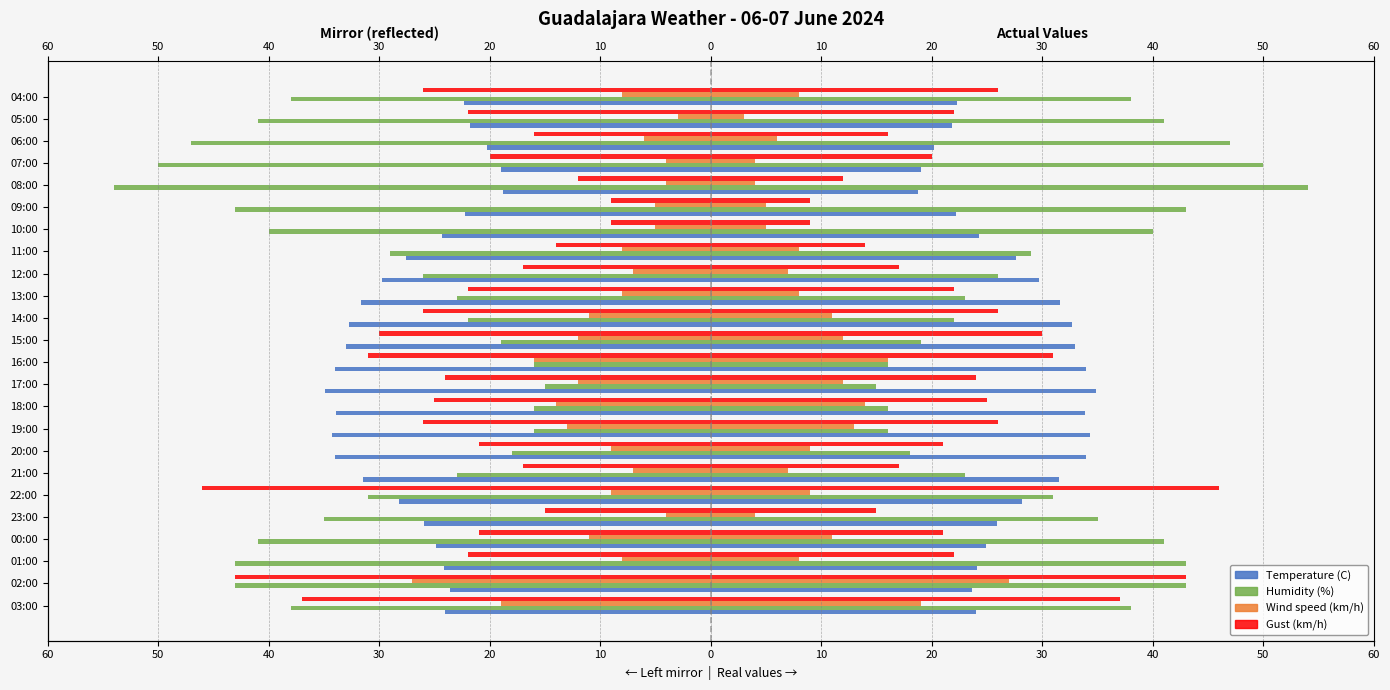

Reading left to right, what are all the values shown in this chart?

Temperature (C): -24.0	-23.6	-24.1	-24.9	-25.9	-28.2	-31.5	-34.0	-34.3	-33.9	-34.9	-34.0	-33.0	-32.7	-31.6	-29.7	-27.6	-24.3	-22.2	-18.8	-19.0	-20.2	-21.8	-22.3
Humidity (%): -38.0	-43.0	-43.0	-41.0	-35.0	-31.0	-23.0	-18.0	-16.0	-16.0	-15.0	-16.0	-19.0	-22.0	-23.0	-26.0	-29.0	-40.0	-43.0	-54.0	-50.0	-47.0	-41.0	-38.0
Wind speed (km/h): -19.0	-27.0	-8.0	-11.0	-4.0	-9.0	-7.0	-9.0	-13.0	-14.0	-12.0	-16.0	-12.0	-11.0	-8.0	-7.0	-8.0	-5.0	-5.0	-4.0	-4.0	-6.0	-3.0	-8.0
Gust (km/h): -37.0	-43.0	-22.0	-21.0	-15.0	-46.0	-17.0	-21.0	-26.0	-25.0	-24.0	-31.0	-30.0	-26.0	-22.0	-17.0	-14.0	-9.0	-9.0	-12.0	-20.0	-16.0	-22.0	-26.0